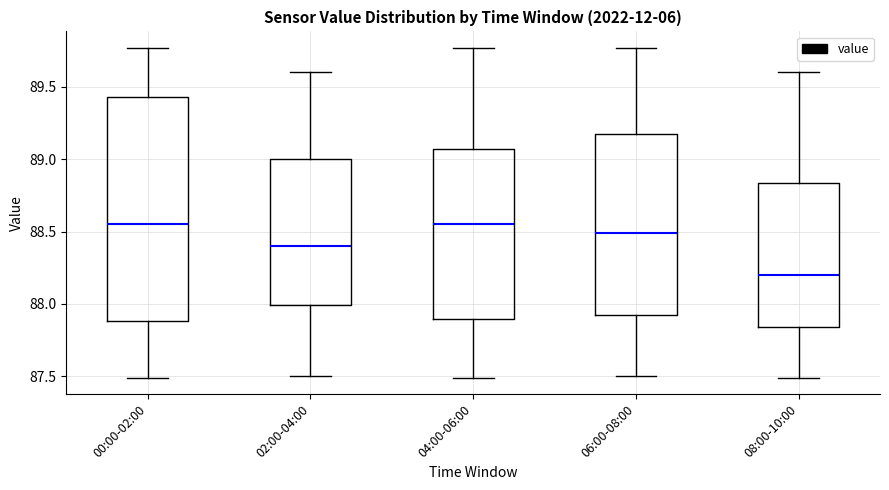

Which box has the lowest median line?

08:00-10:00